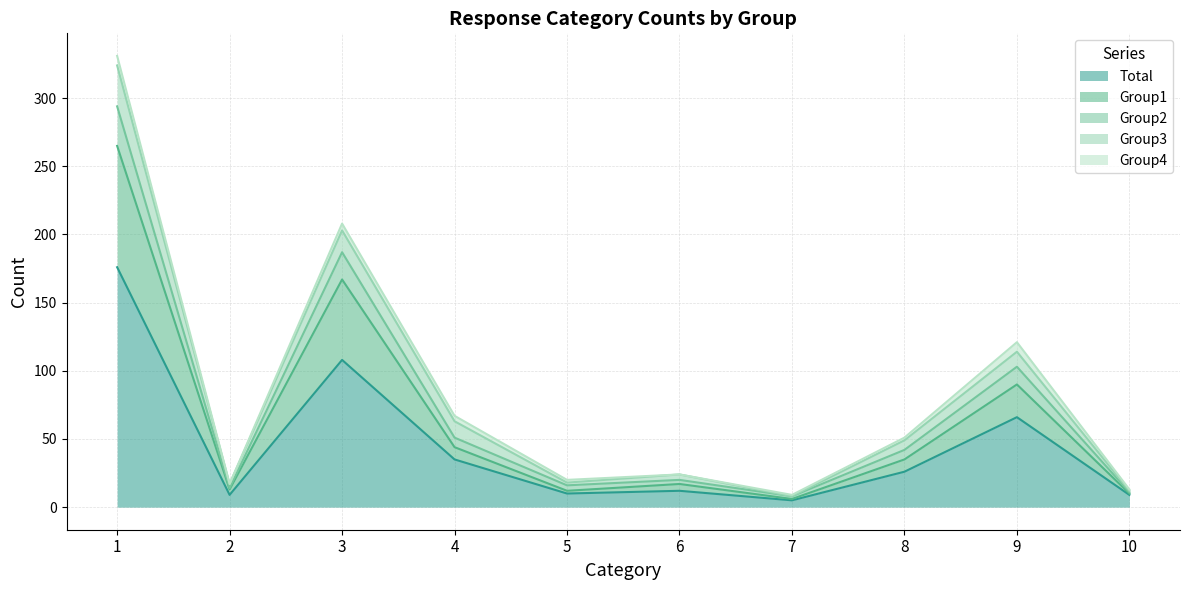

Which has a higher value, 4 or 8?

4